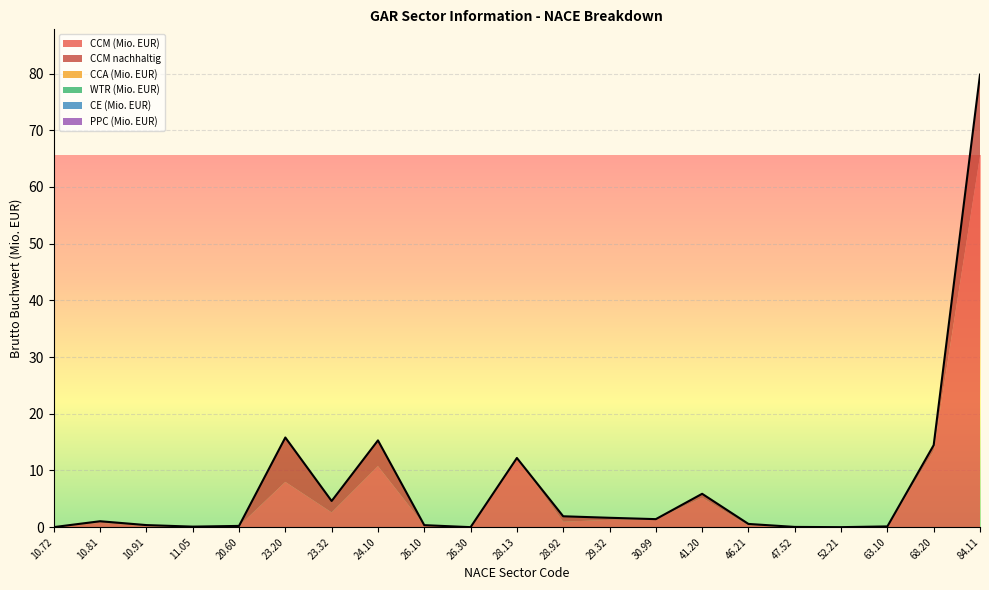

At which label is CE (Mio. EUR) closest to 0?

10.72